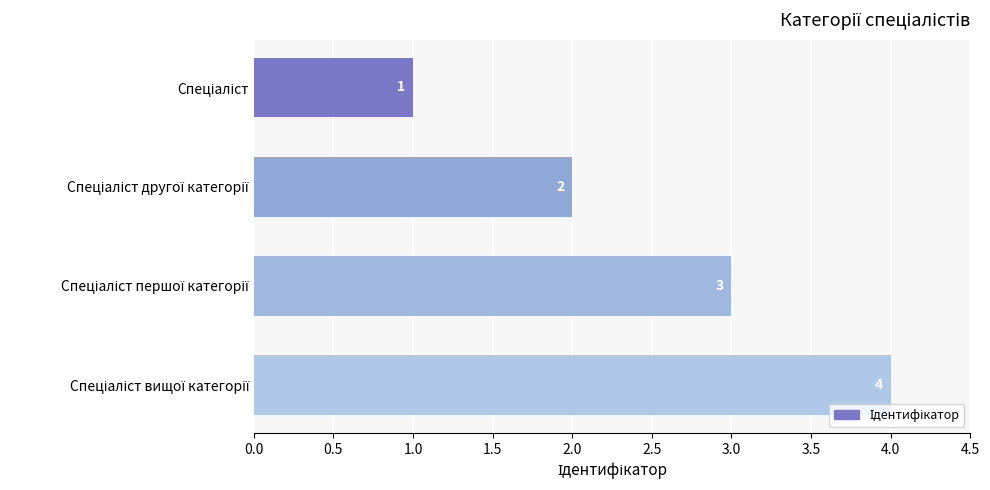

How many values are between 2 and 4?

3